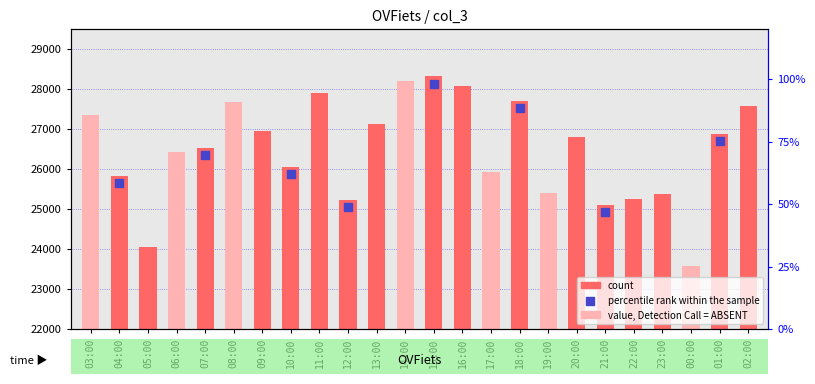

Which has a higher value, 23:00 or 07:00?

07:00